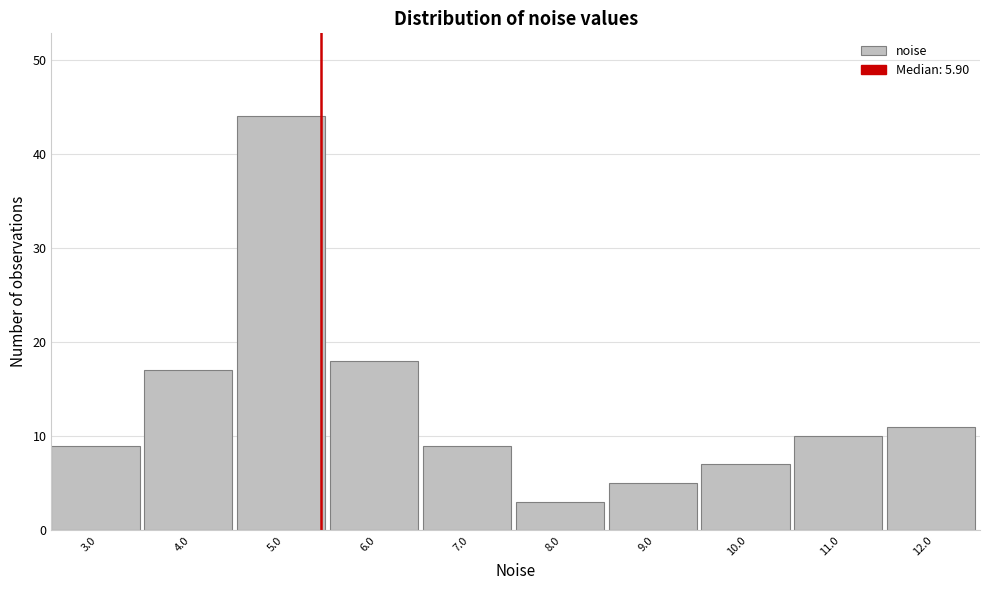

Reading right to left, extract all data points from this chart.

12.0=11	11.0=10	10.0=7	9.0=5	8.0=3	7.0=9	6.0=18	5.0=44	4.0=17	3.0=9